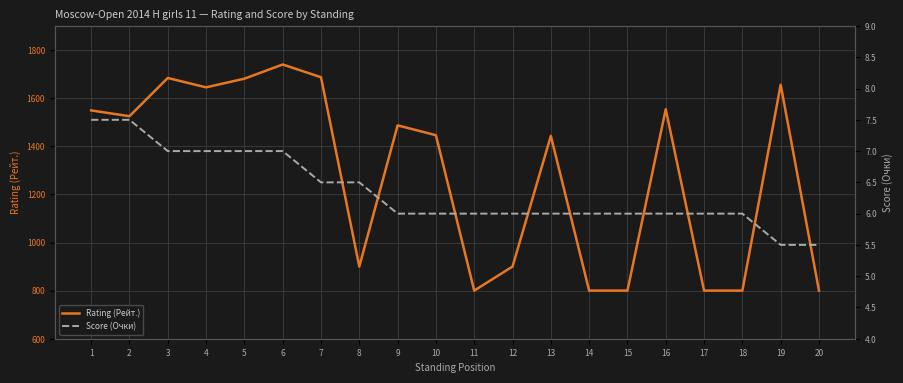

What is the total value across all series at 5?

1688.0